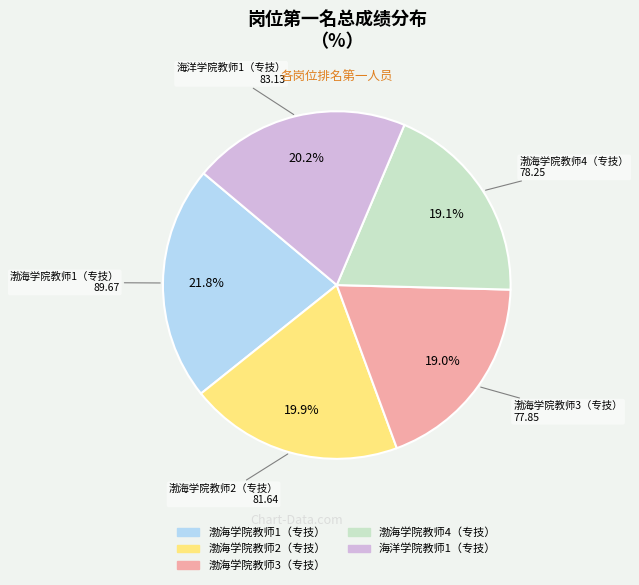

To the nearest percent, what is the combined percentage of 海洋学院教师1（专技） and 渤海学院教师4（专技）?

39%